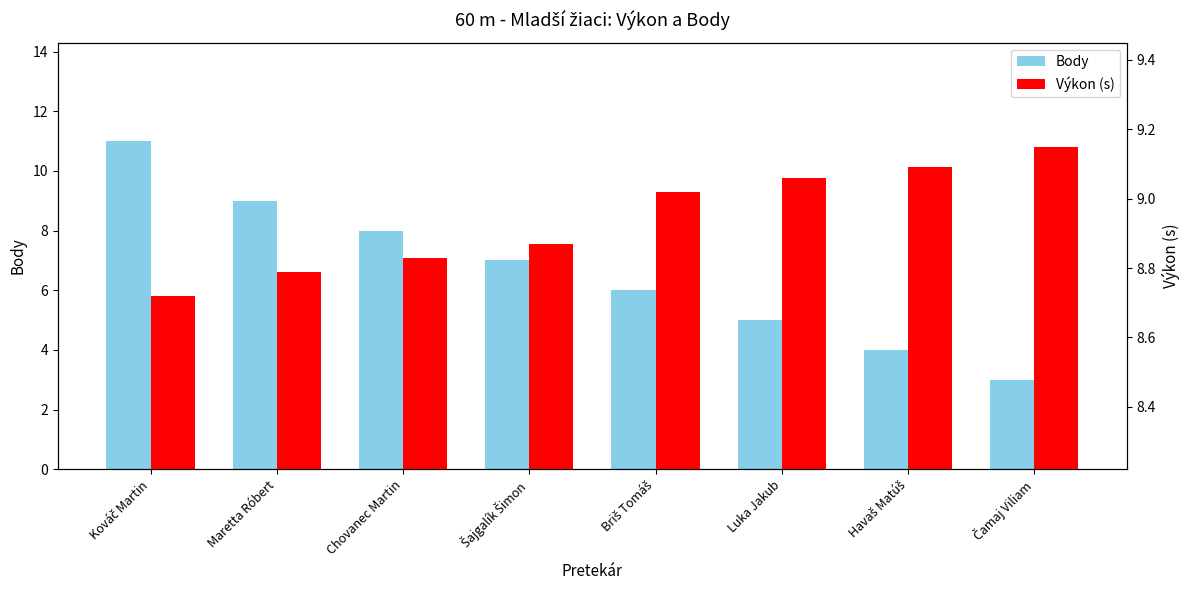

What is the difference between the Body values at Kováč Martin and Šajgalík Šimon?

4.0